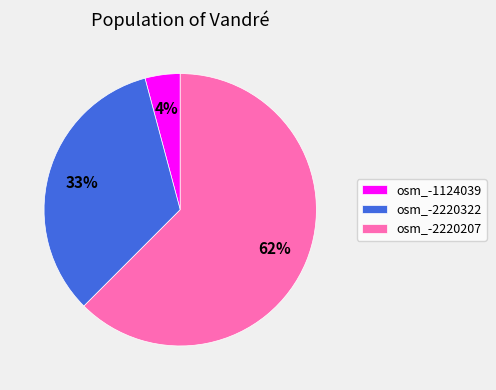

Is osm_-2220322 the majority of the pie?

No